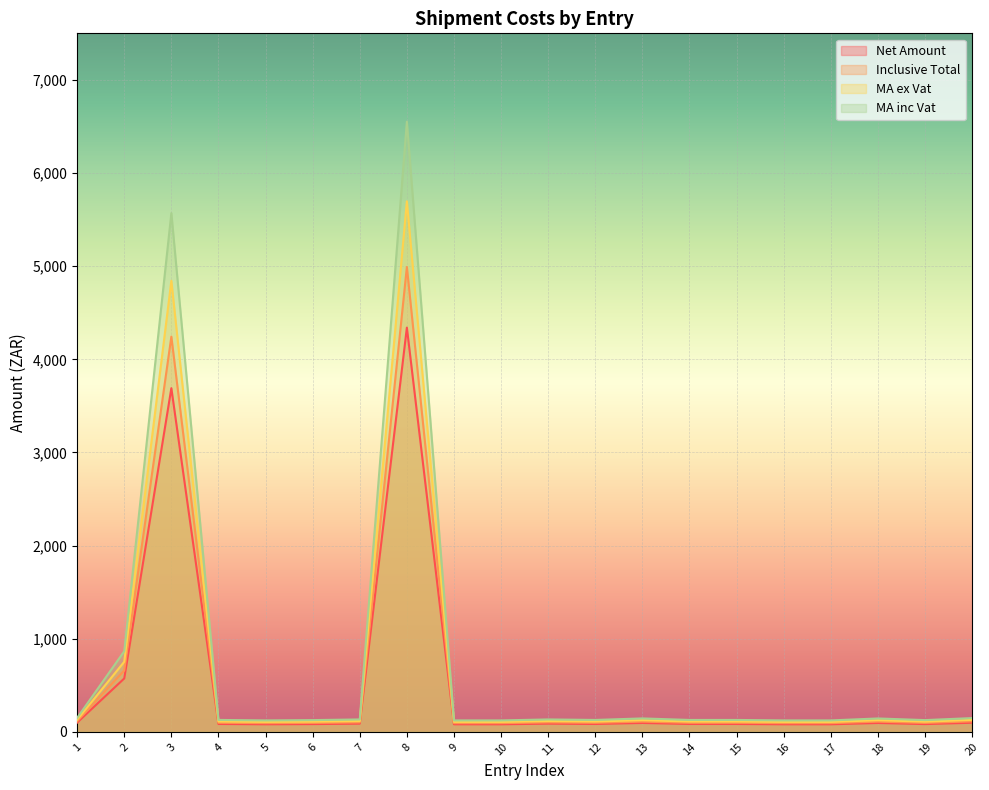

At which label is MA inc Vat closest to 3337?

3